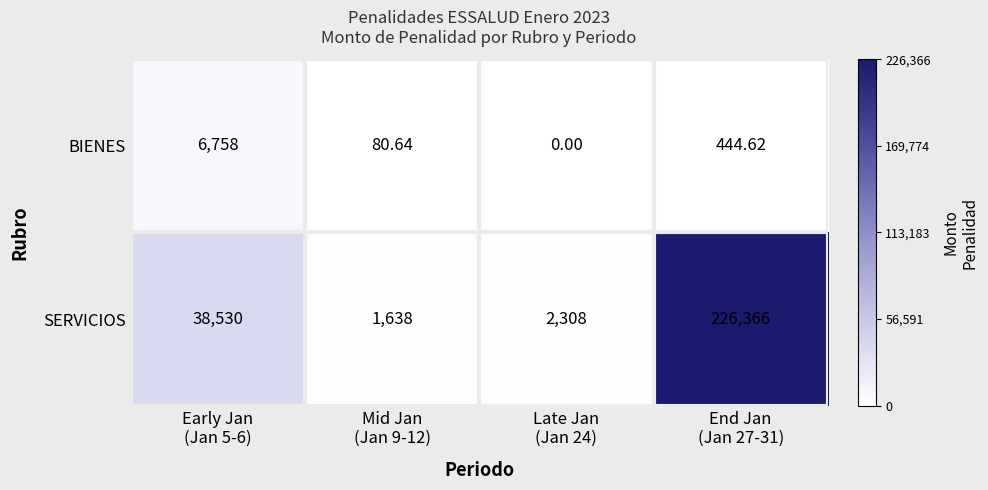

Rank the series at Early Jan
(Jan 5-6) from lowest to highest value.

BIENES, SERVICIOS